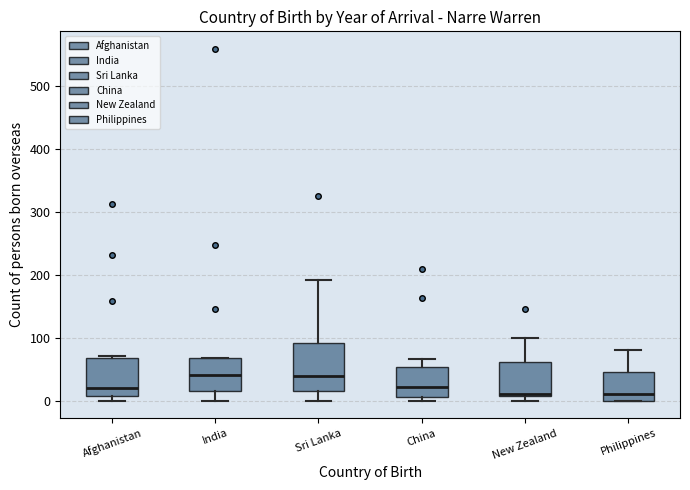

Comparing the boxes themselves (not the whiskers), which one is the tallest?

Sri Lanka